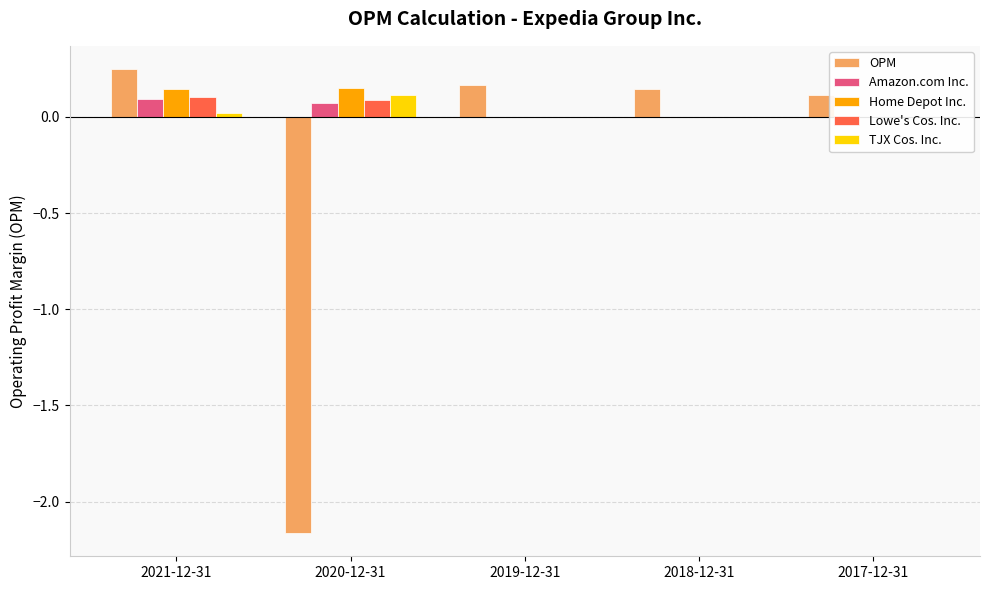

At which label does Amazon.com Inc. reach its minimum?

2019-12-31